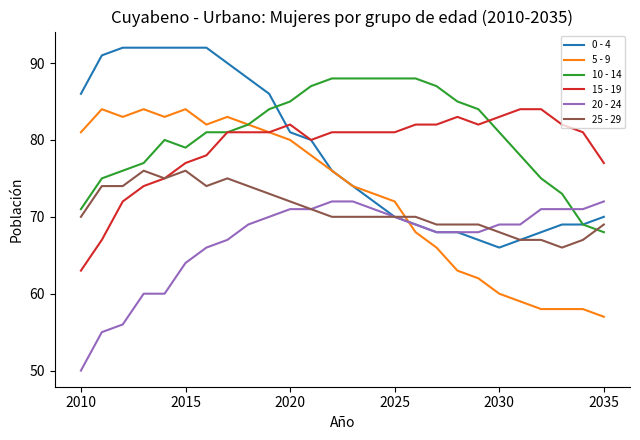

Which series ends up on top after the final intersection of 25 - 29 and 10 - 14?

25 - 29